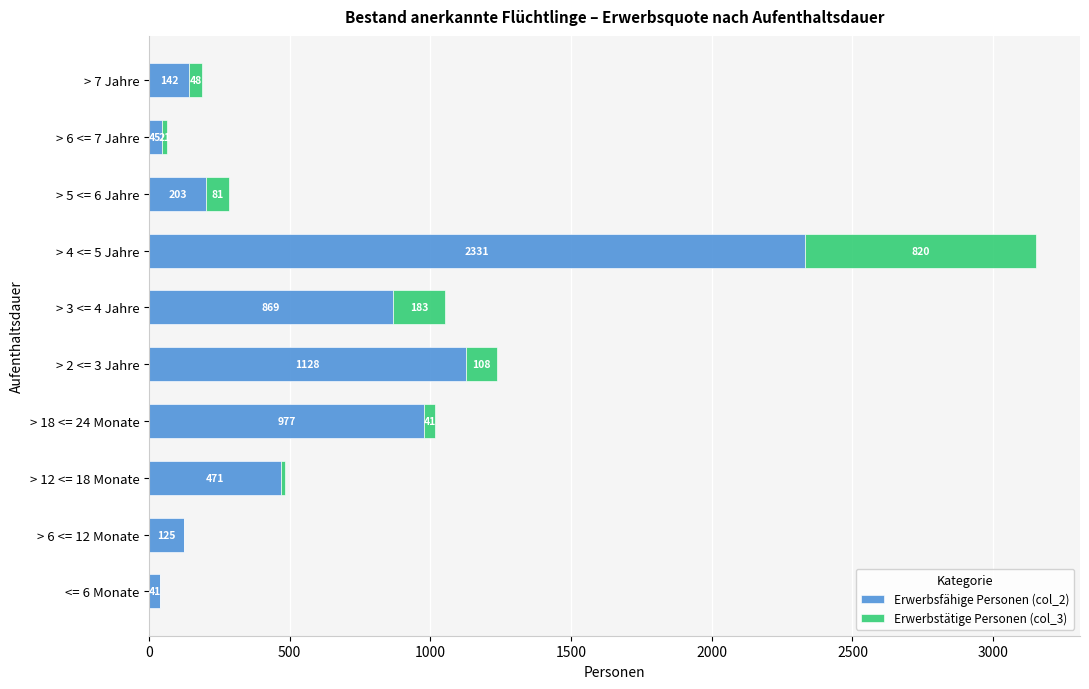

What is the sum of all Erwerbsfähige Personen (col_2) values?

6332